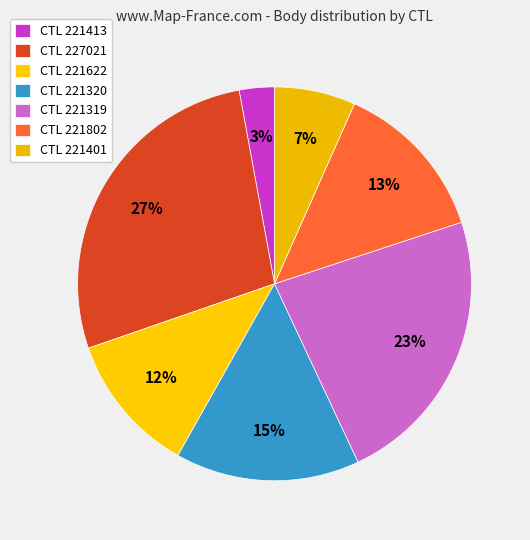

Count the number of slices in the pie.

7